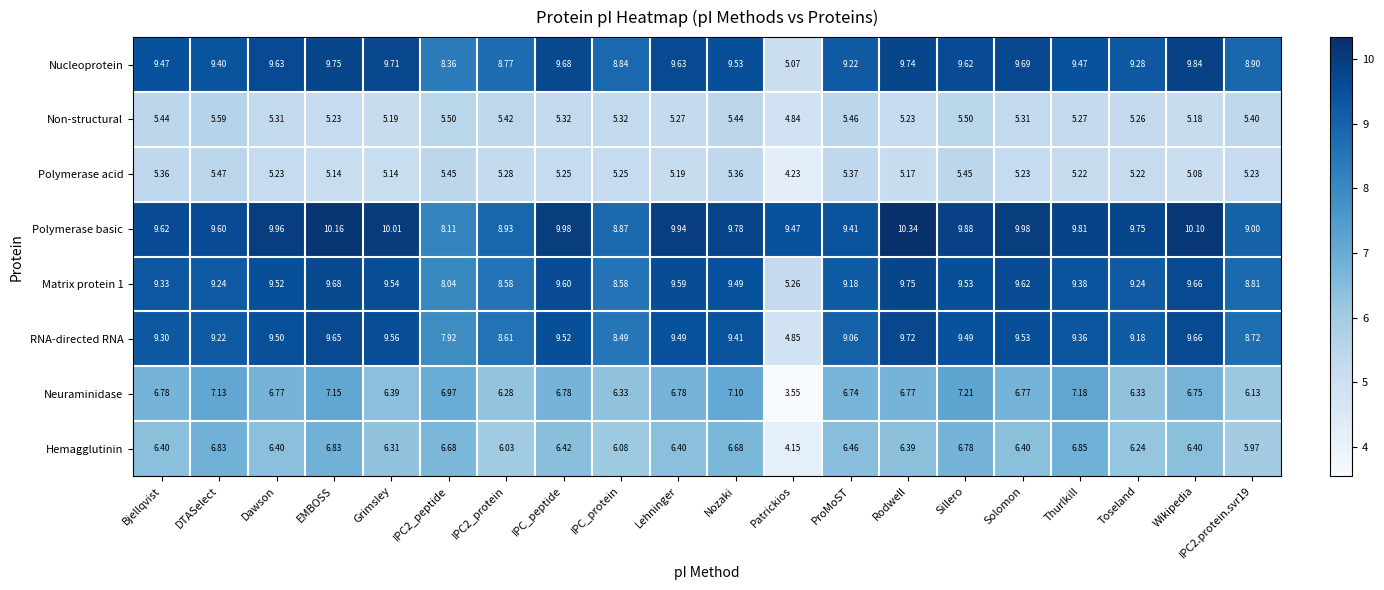

Which series has the largest range (max minus min)?

RNA-directed RNA